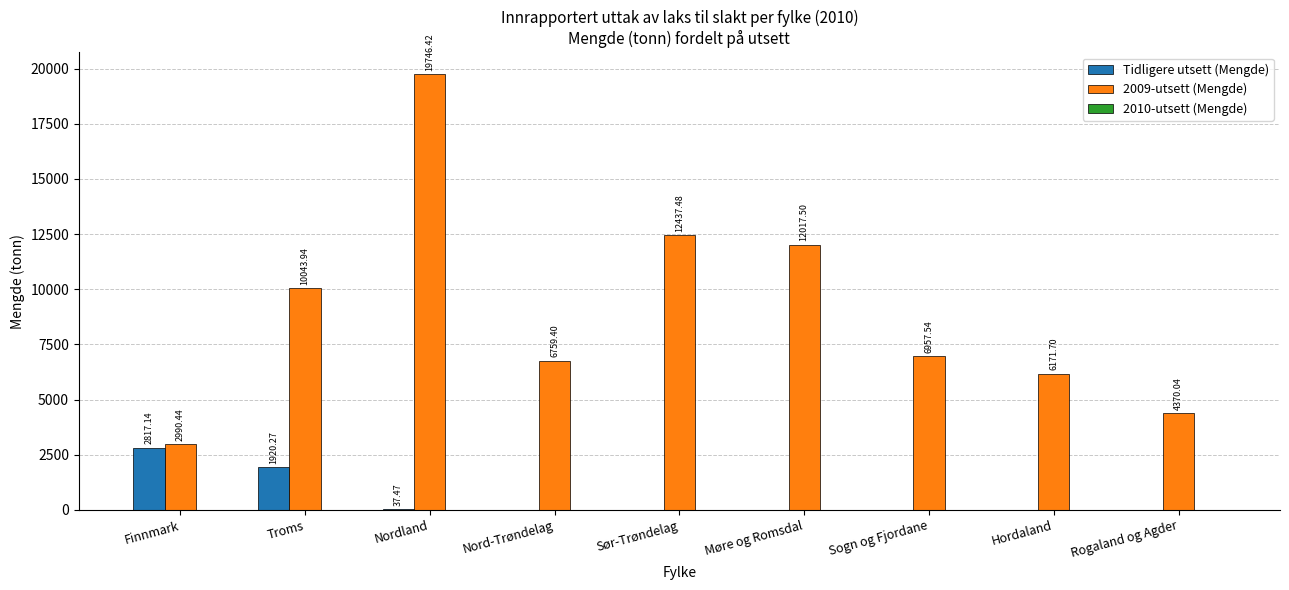

At which label is Tidligere utsett (Mengde) closest to 1408?

Troms